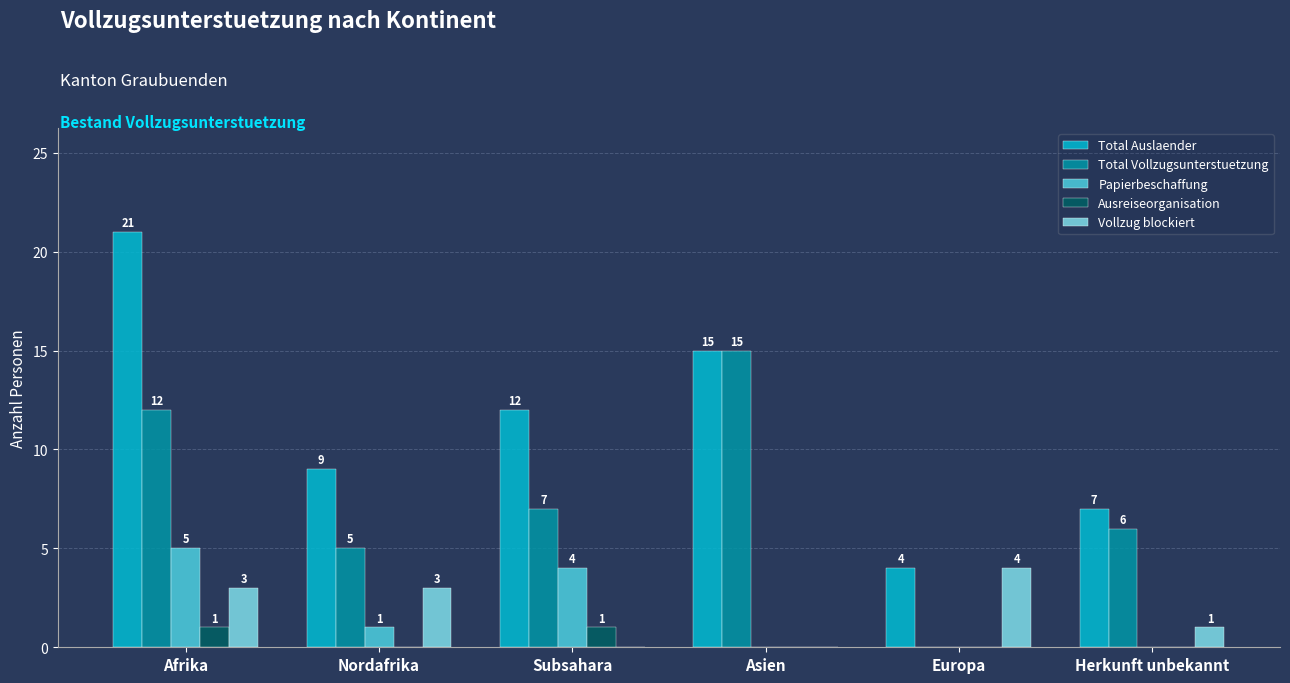

What are all the series names shown in the legend?

Total Auslaender, Total Vollzugsunterstuetzung, Papierbeschaffung, Ausreiseorganisation, Vollzug blockiert